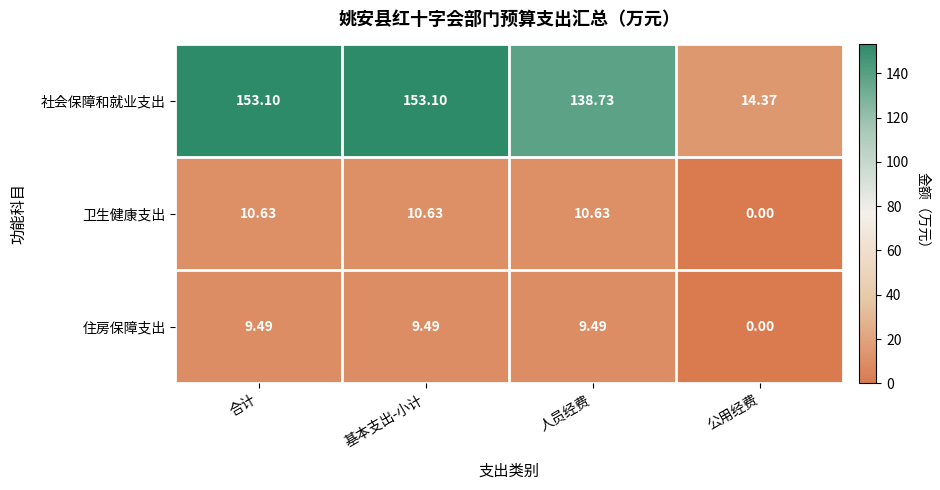

How many distinct data groups are displayed?

3